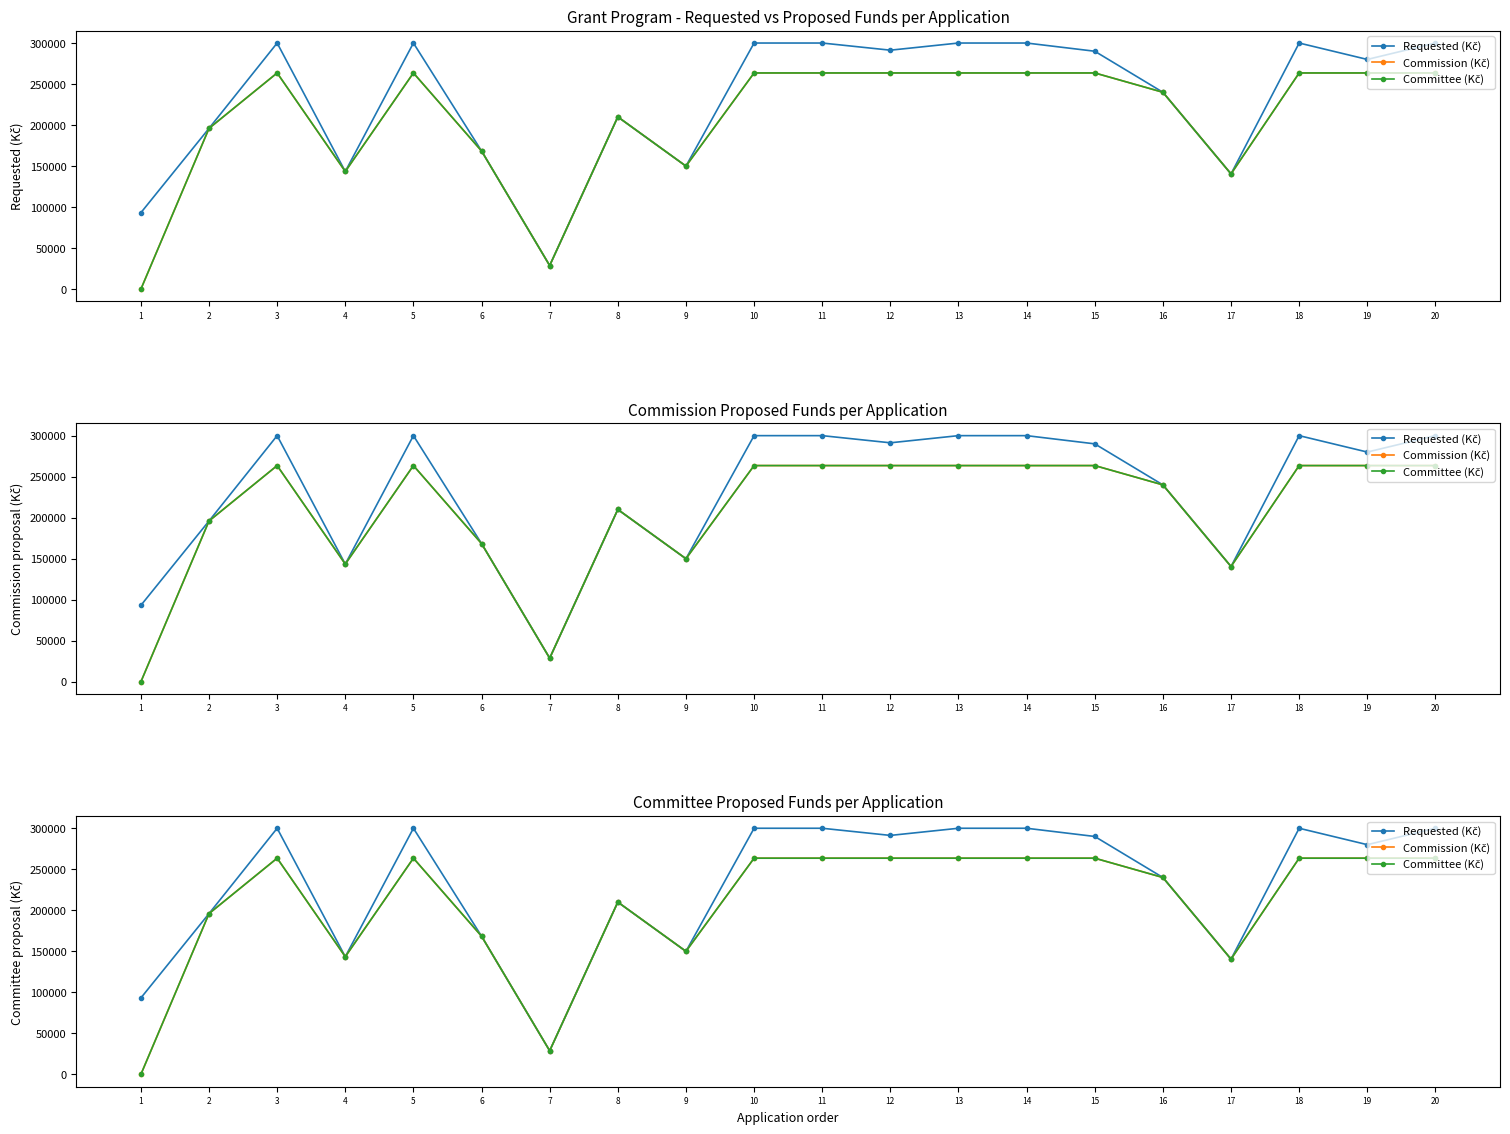

What is the difference between the maximum and minimum values in the Requested (Kč) series?

271202